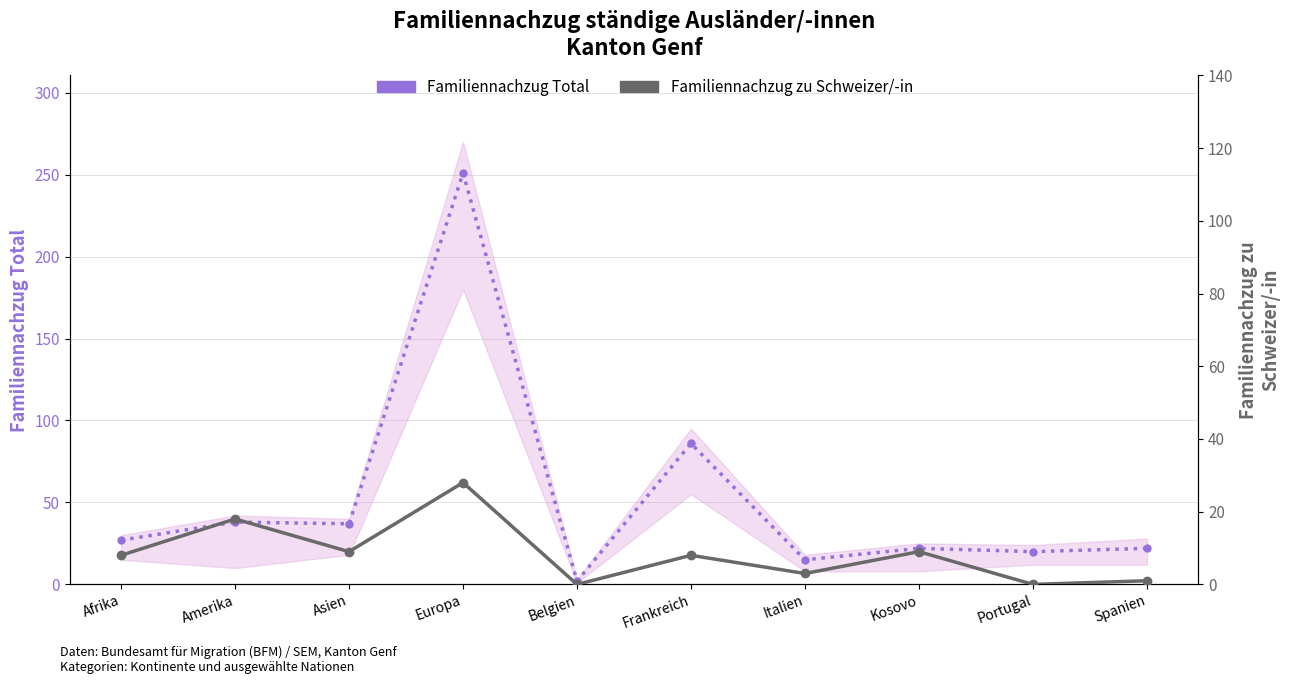

What is the difference between the second highest and minimum values in the Familiennachzug zu Schweizer/-in series?

18